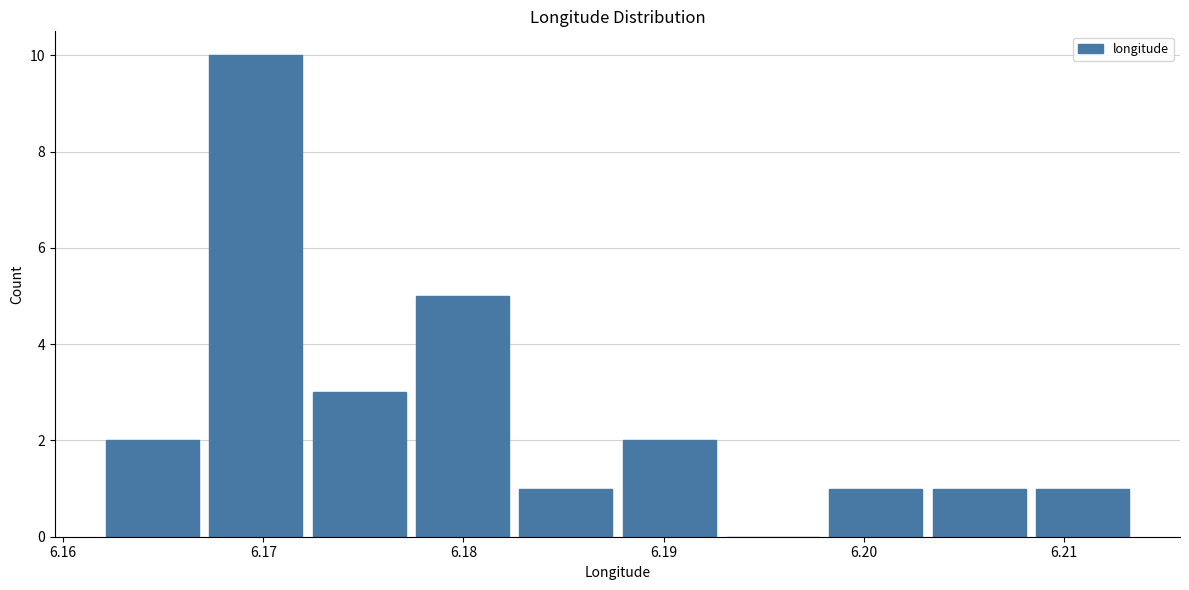

Which range on the x-axis has the tallest bar?

6.167 to 6.172